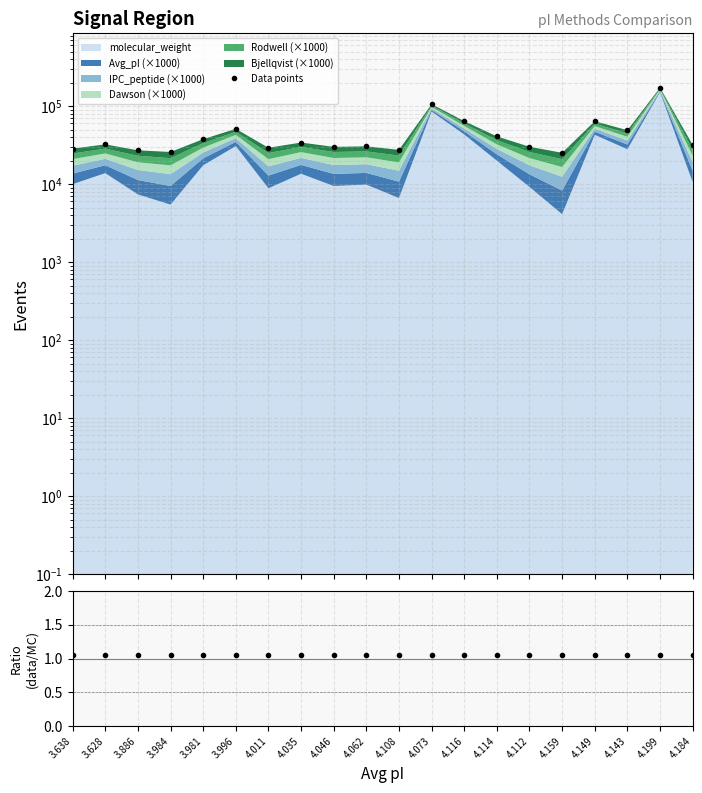

Is the value of Ratio at 4.159 greater than the value of Data points at 4.073?

No